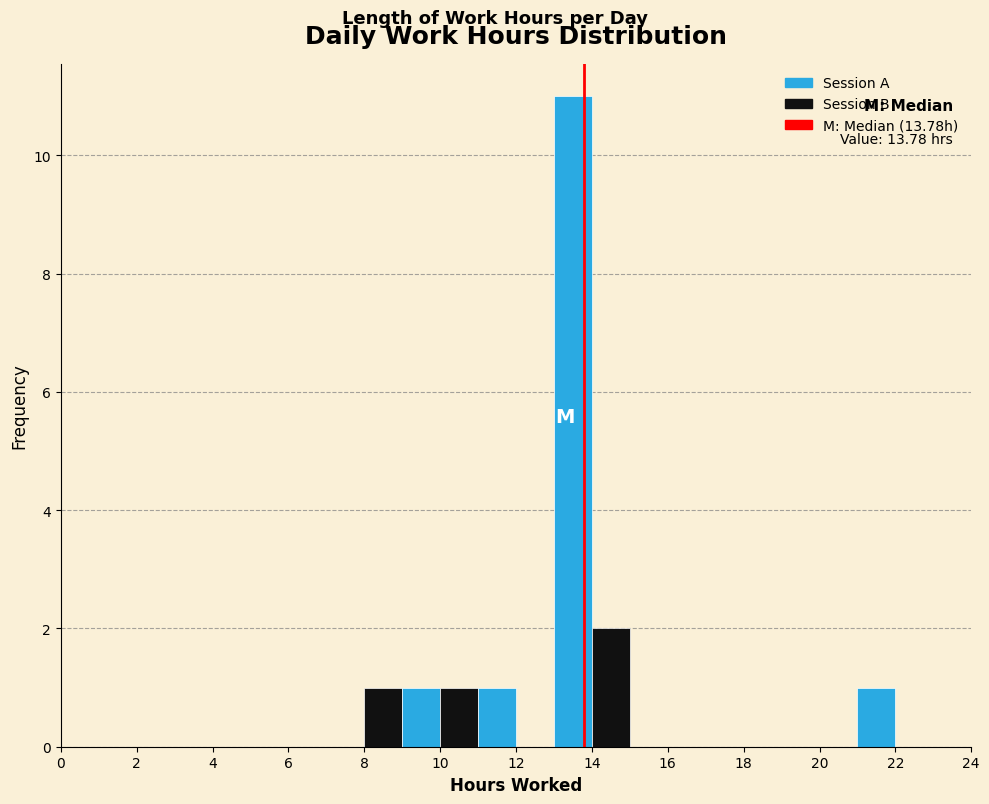

Over which range of the x-axis is the bar tallest?

13 to 14